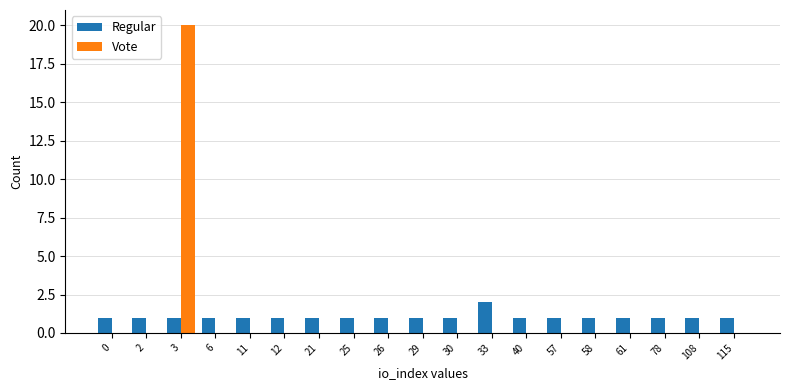

What is the sum of all Vote values?

20